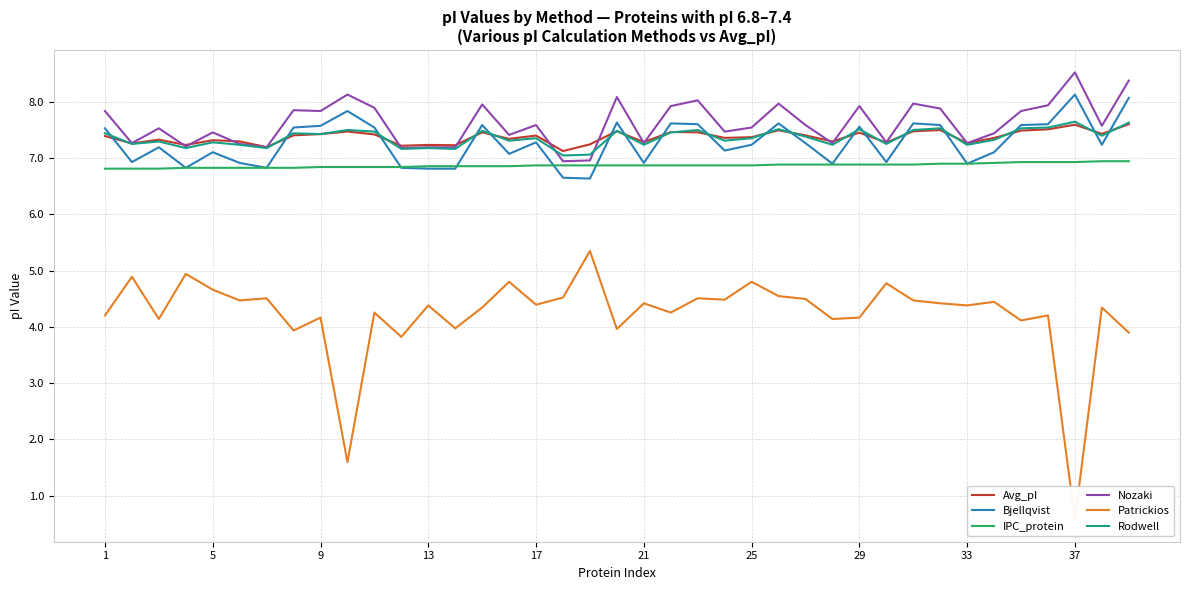

Which series has the widest spread of values?

Patrickios